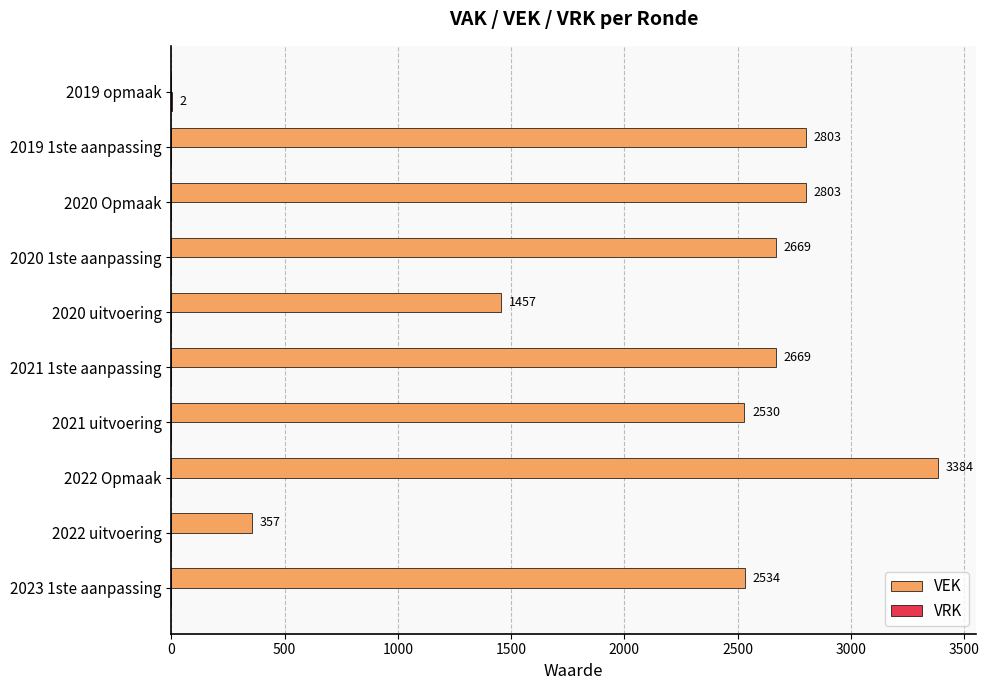

Between 2023 1ste aanpassing and 2022 uitvoering, which series saw the biggest shift?

VEK